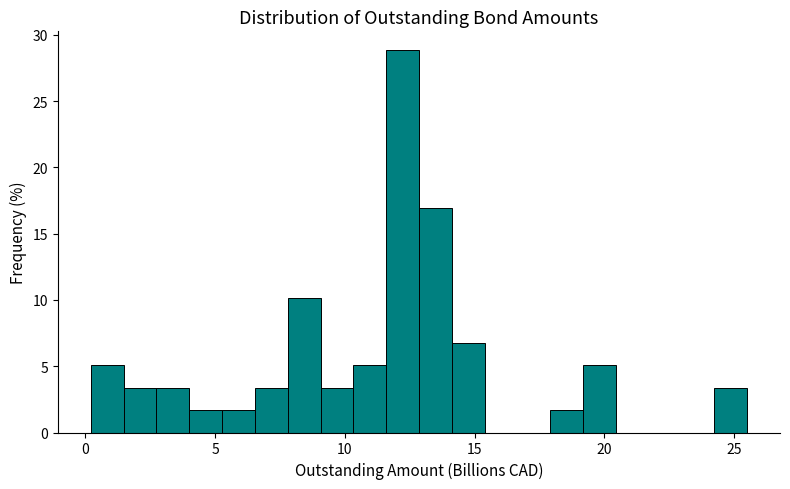

Read against the x-axis, roughly where is the centre of the tallest bar?

12.0